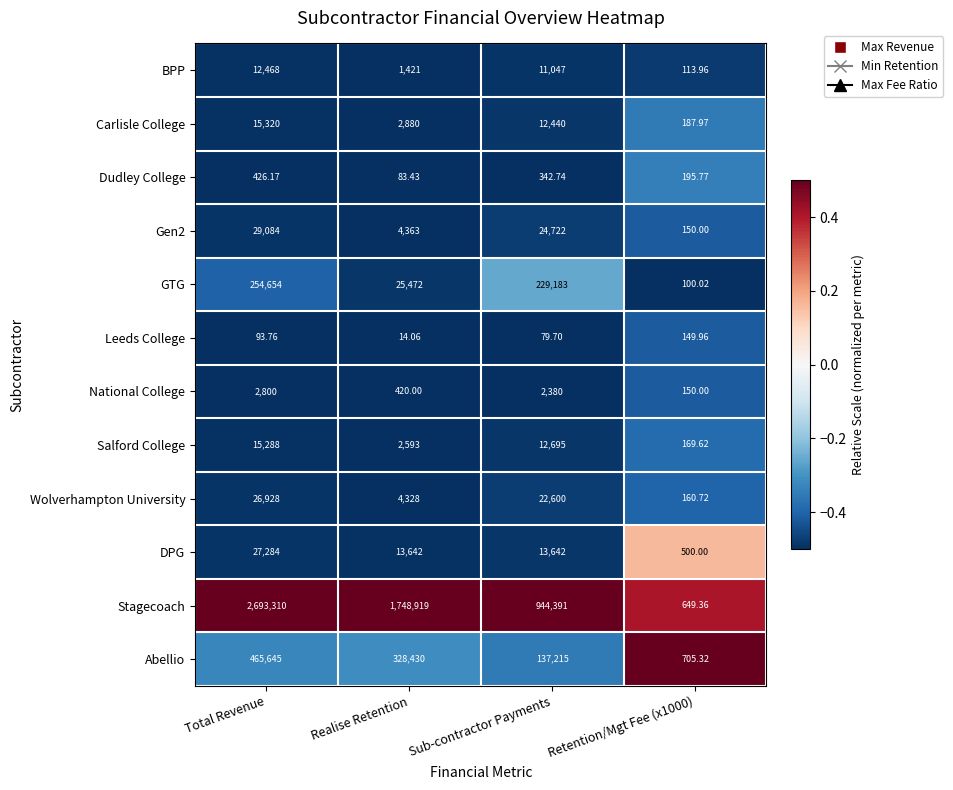

Which series has the widest spread of values?

Stagecoach